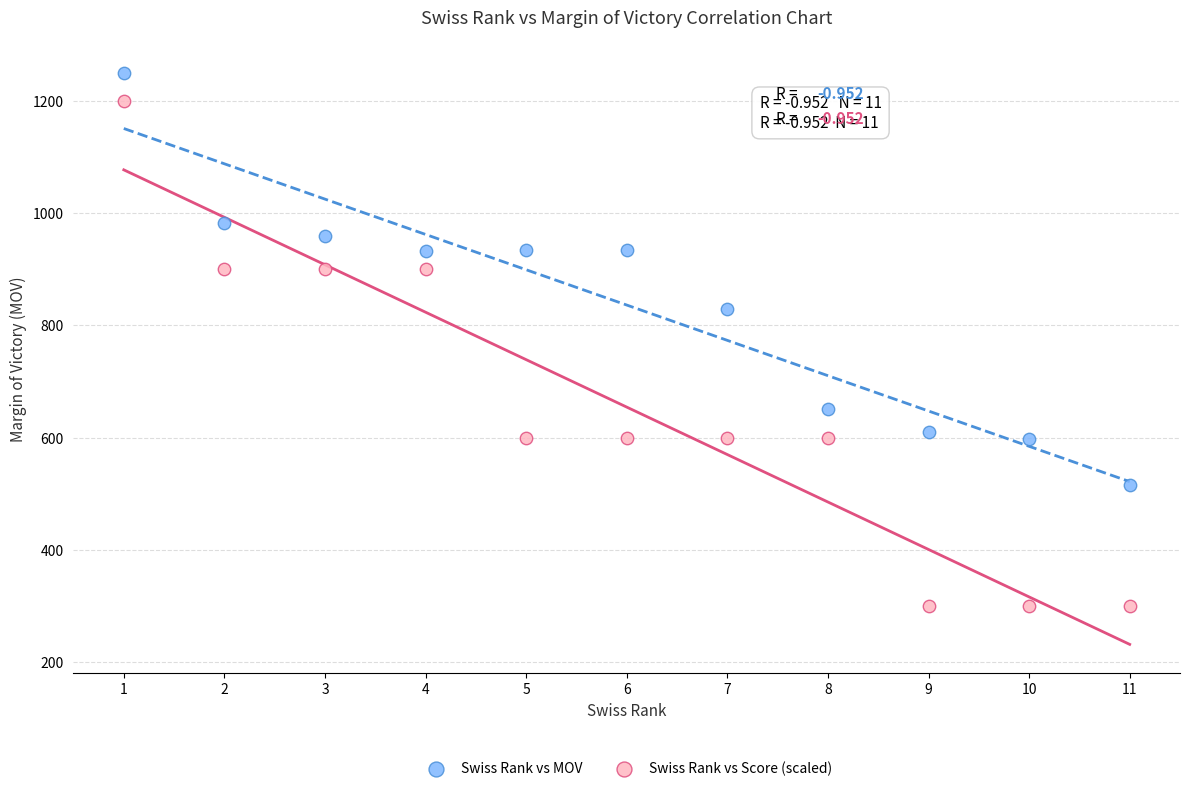

Which series has the largest Y range (max minus min)?

Swiss Rank vs Score (scaled)